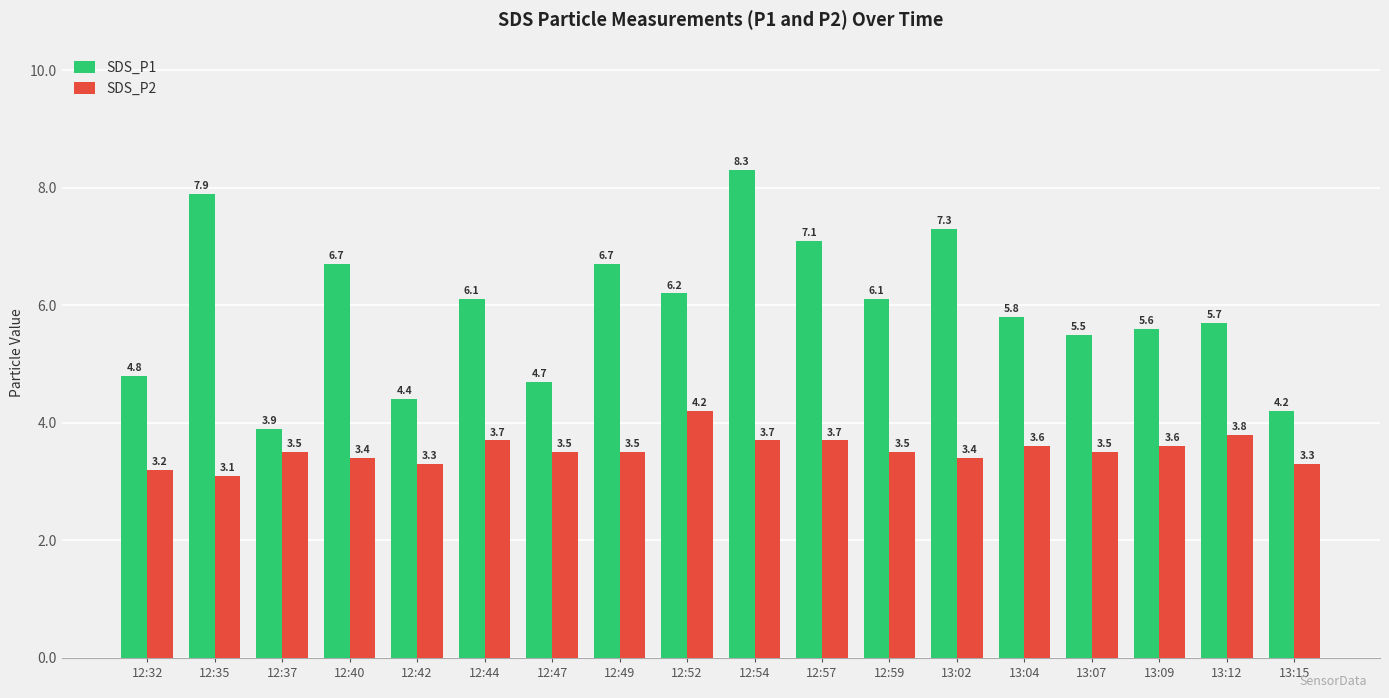

At which category does the chart reach its peak across all series?

12:54